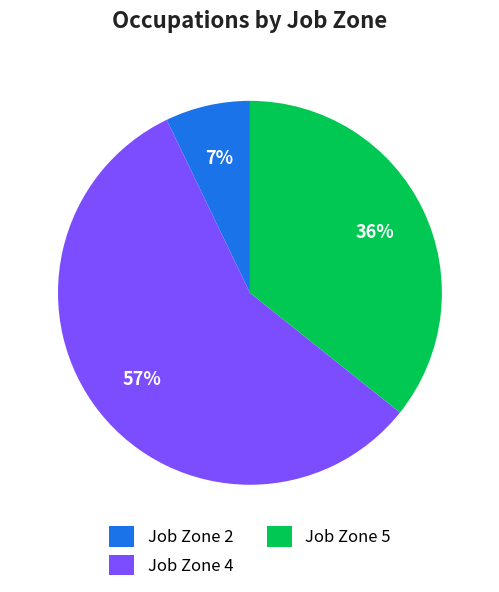

How many segments does this pie chart have?

3